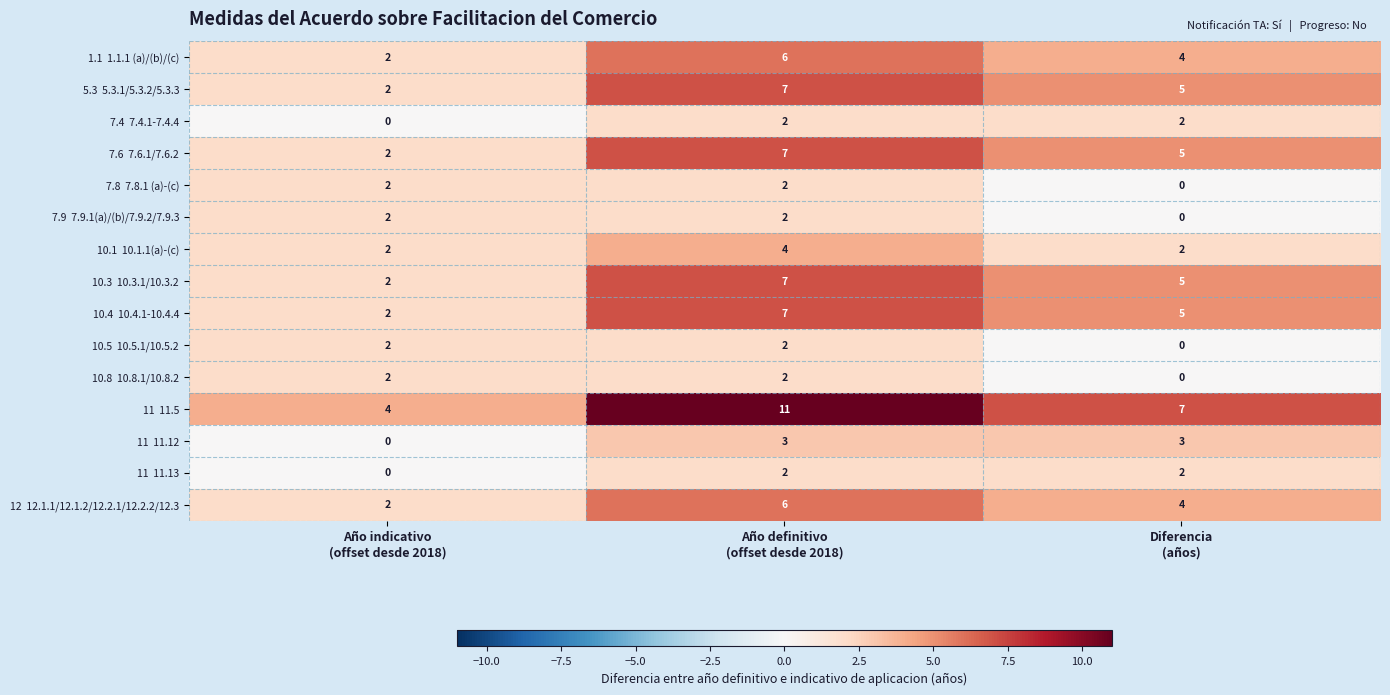

At how many categories does at least one series exceed 3?

3